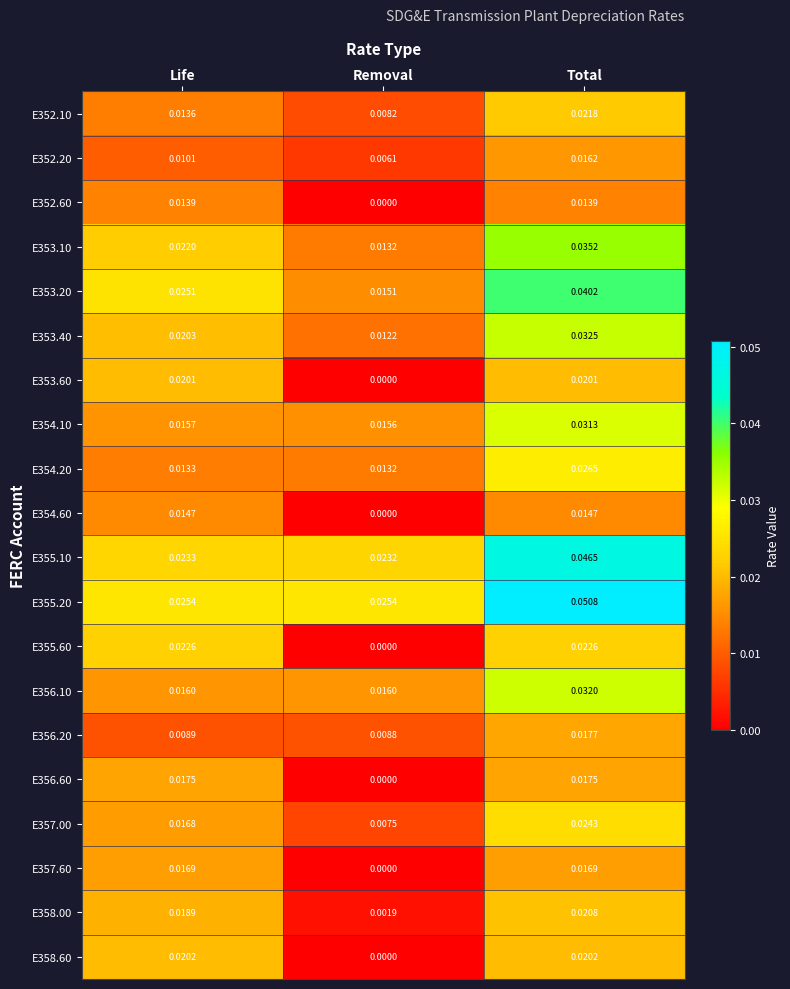

Which category has the lowest value in the E353.60 series?

Removal